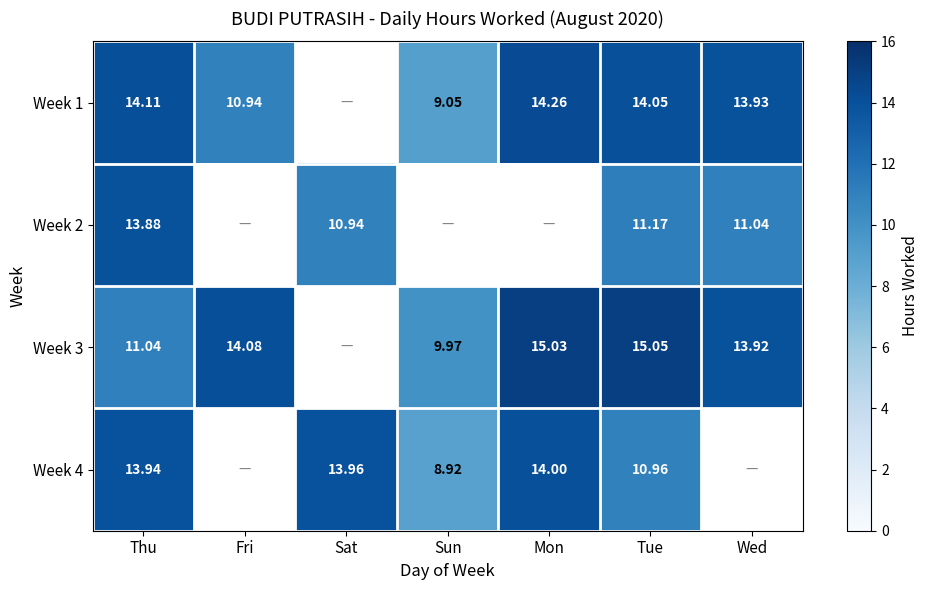

How many categories are shown in the chart?

7